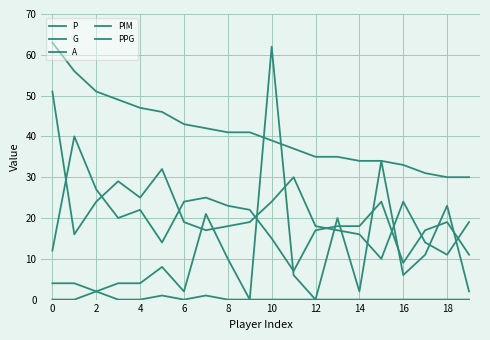

What is the label of the 11th point from the left?

10